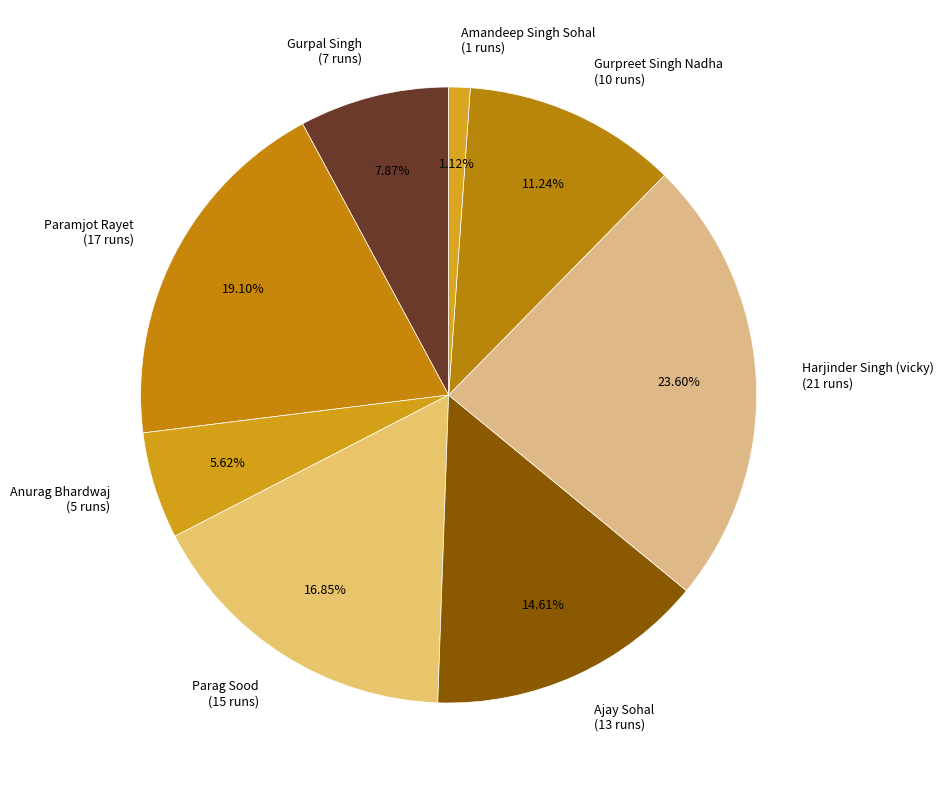

To the nearest percent, what is the difference between the Gurpal Singh and Paramjot Rayet slice percentages?

11%